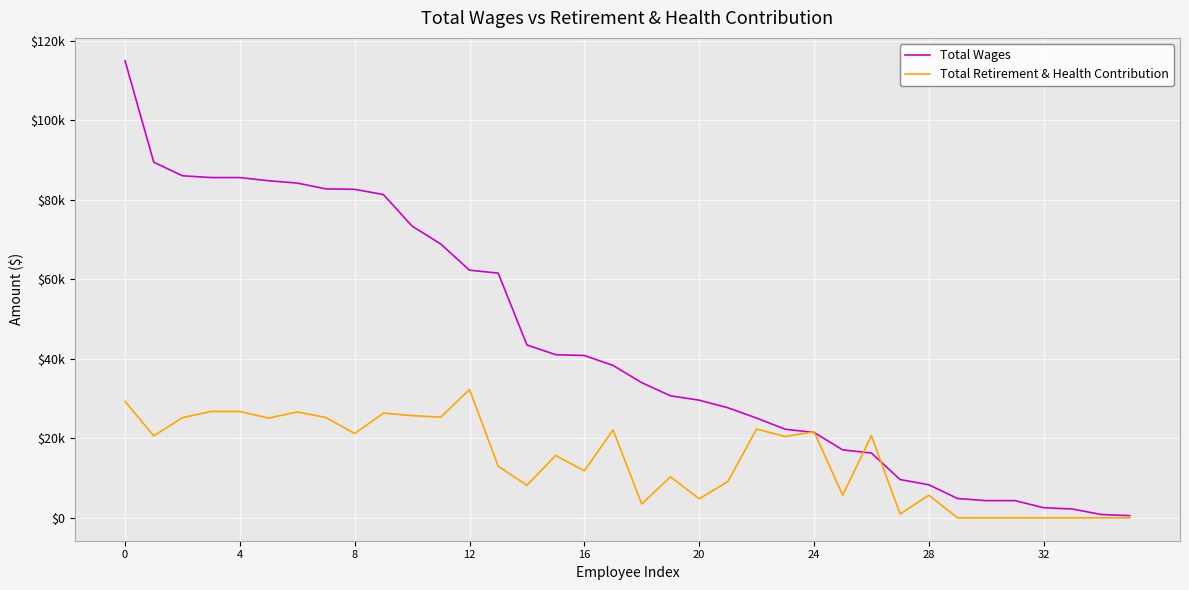

Which label corresponds to the smallest value in the chart?

29